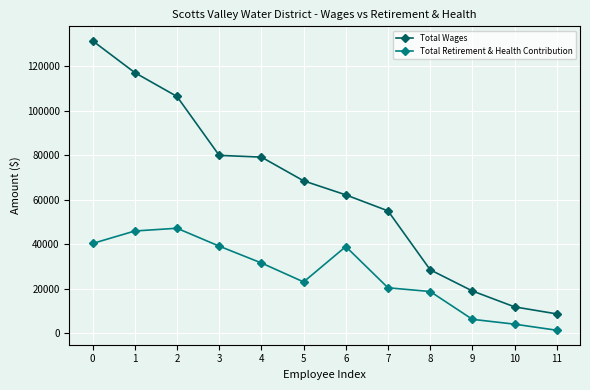

Is it true that Total Wages equals 13303 at 7?

False